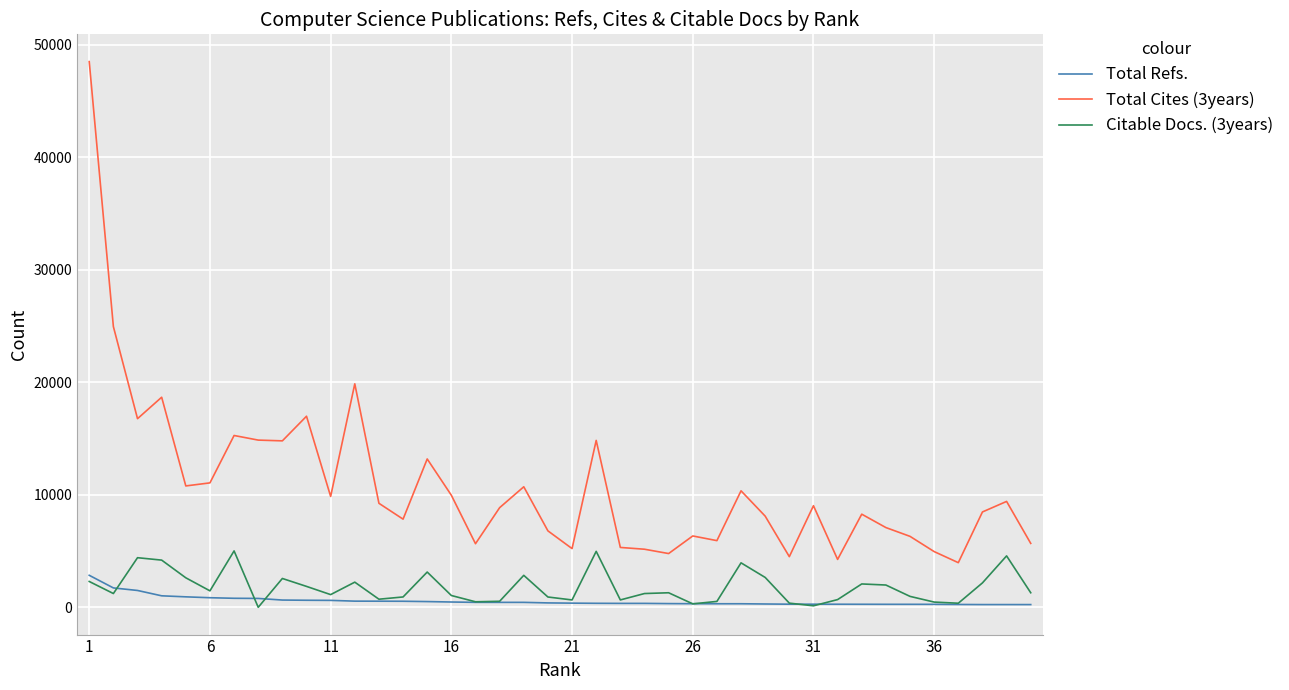

What is the maximum value for Citable Docs. (3years)?

5011